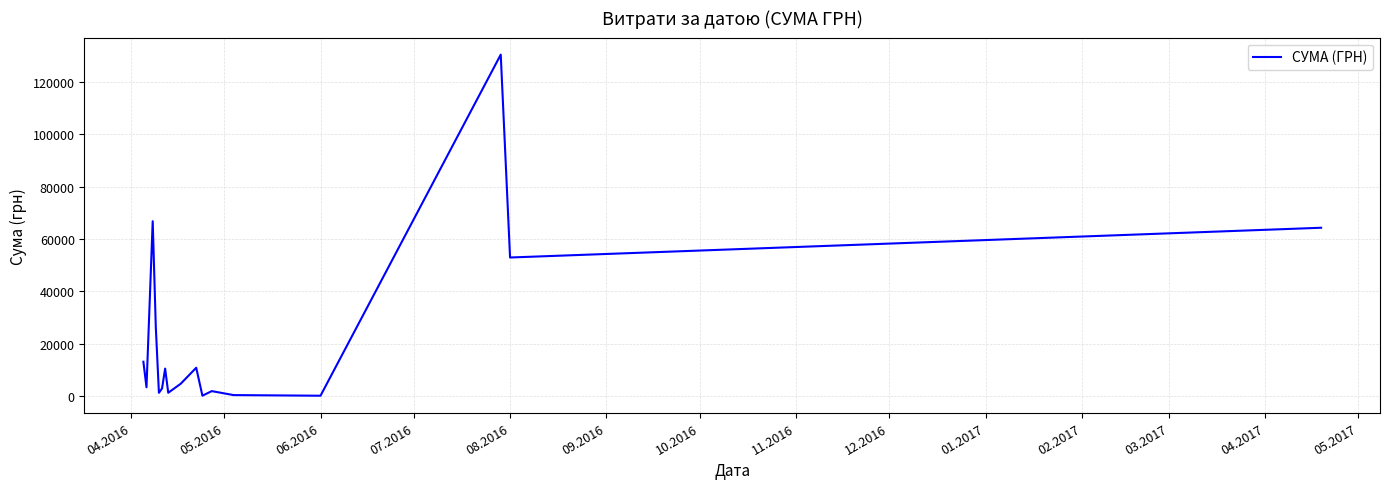

What is the sum of all values?

391499.4